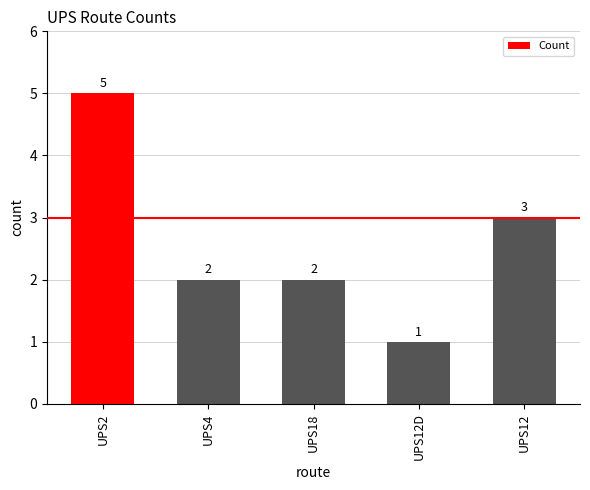

Approximately how many times larger is the value at UPS2 compared to UPS18?

2.5